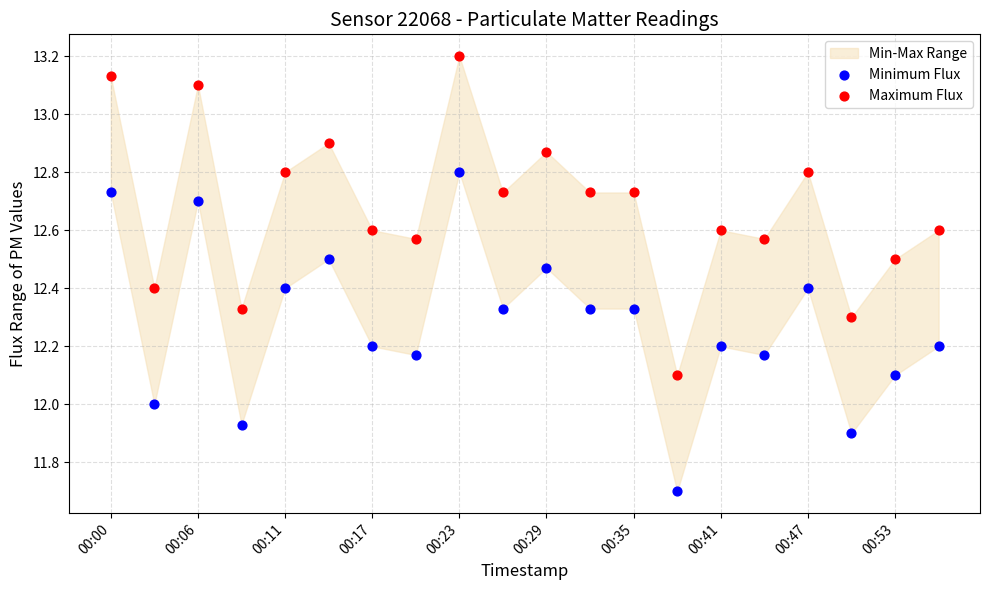

Which series contains the lowest Y value?

Minimum Flux